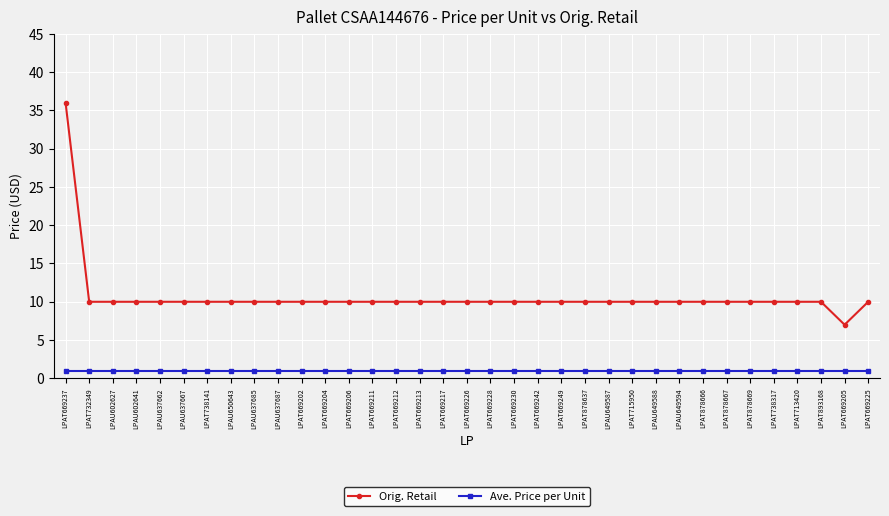

Rank the series at LPAT878667 from highest to lowest value.

Orig. Retail, Ave. Price per Unit